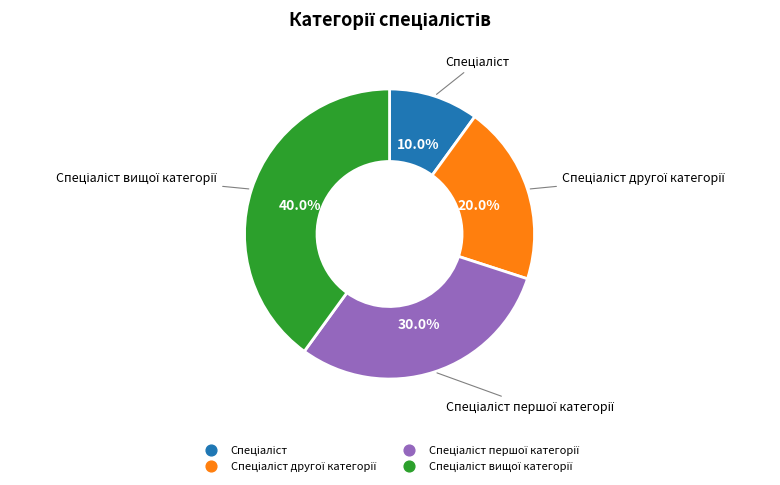

Is there any slice that represents more than half of the pie?

No